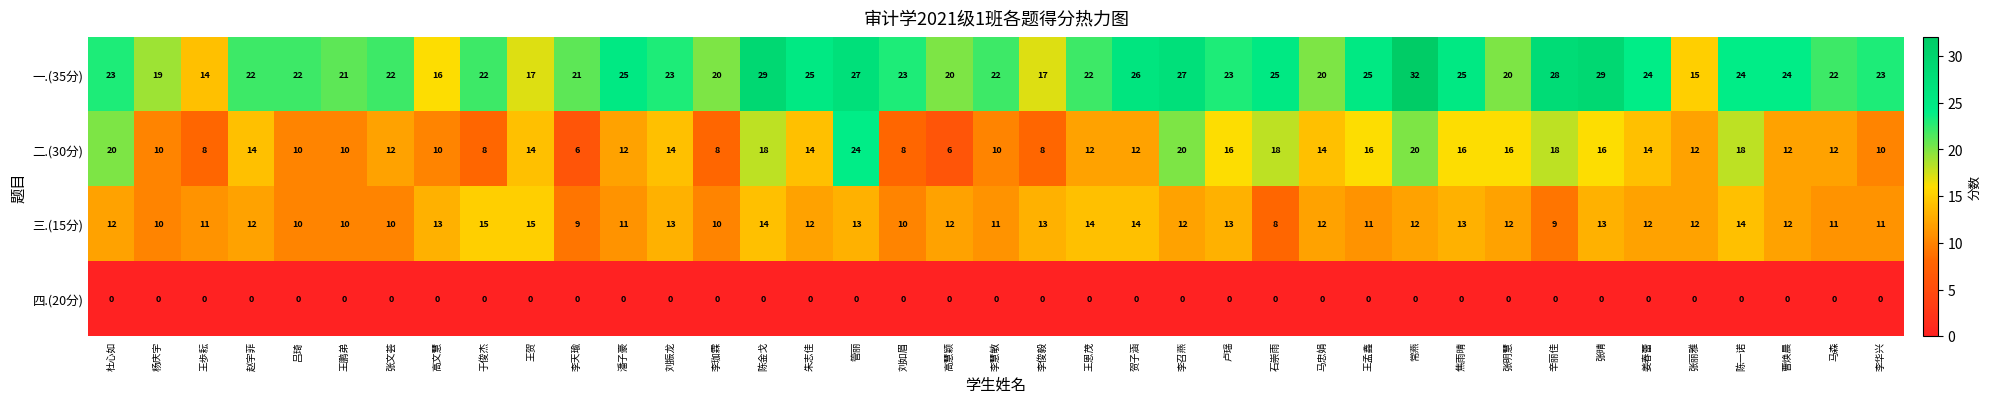

True or false: 一.(35分) has a value of 14 at 吕琦.

False